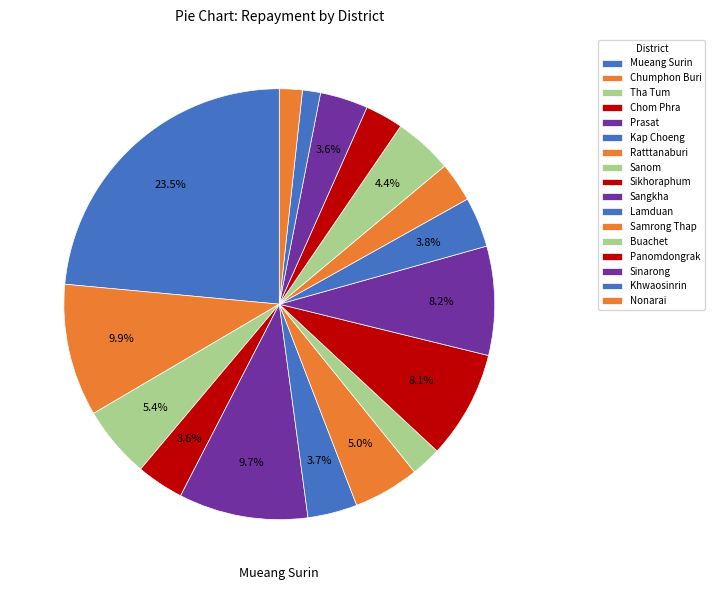

Is the sum of Lamduan and Khwaosinrin greater than half?

No